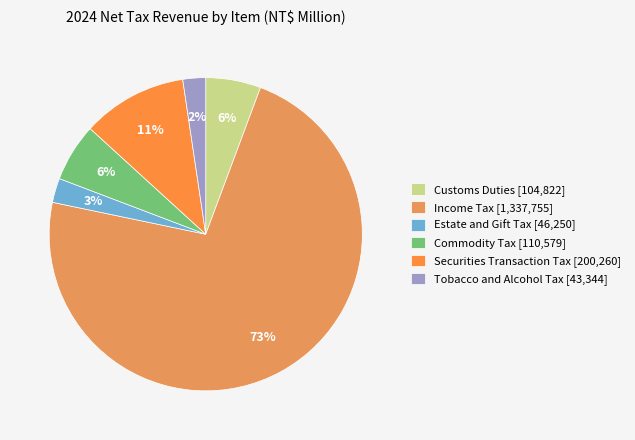

Do Income Tax and Estate and Gift Tax together represent more than half of the pie?

Yes